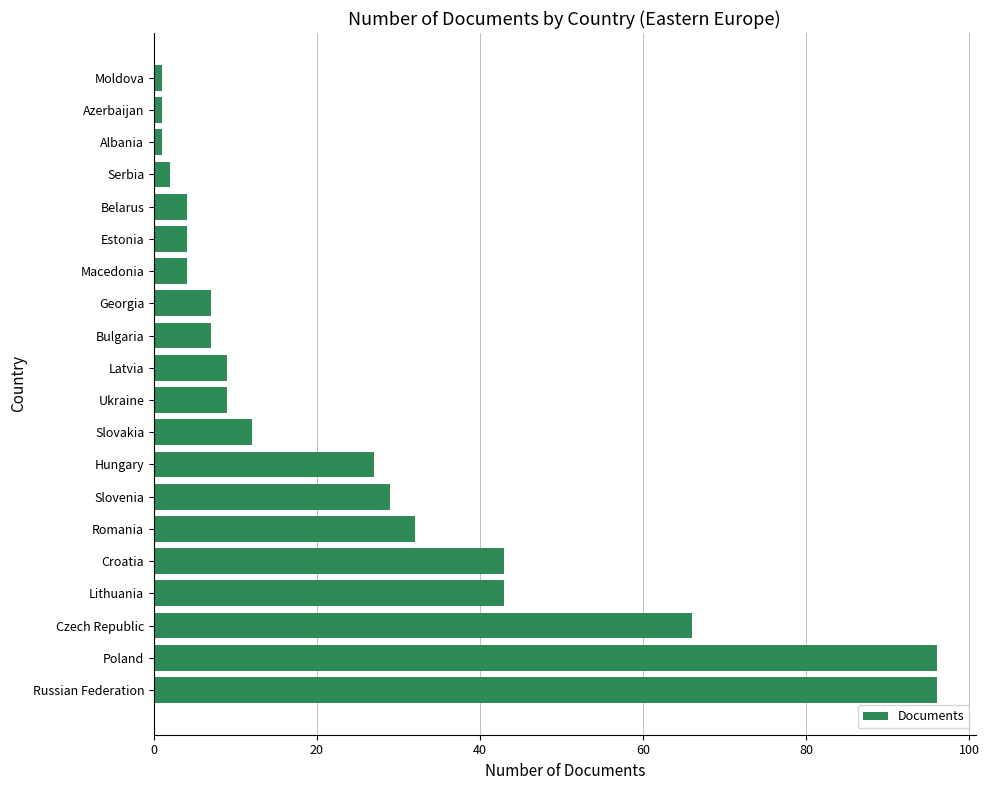

True or false: the data shows 4 at Estonia.

True